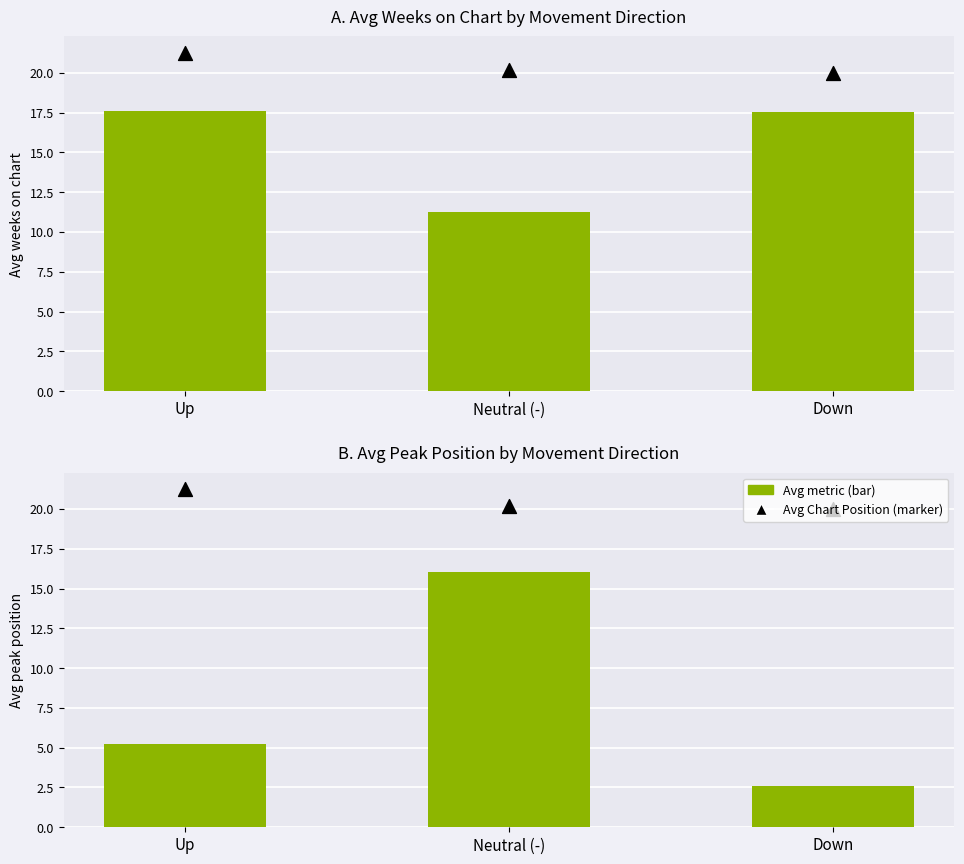

Is the value of Avg Peak Position at Down greater than the value of Avg Chart Position at Up?

No